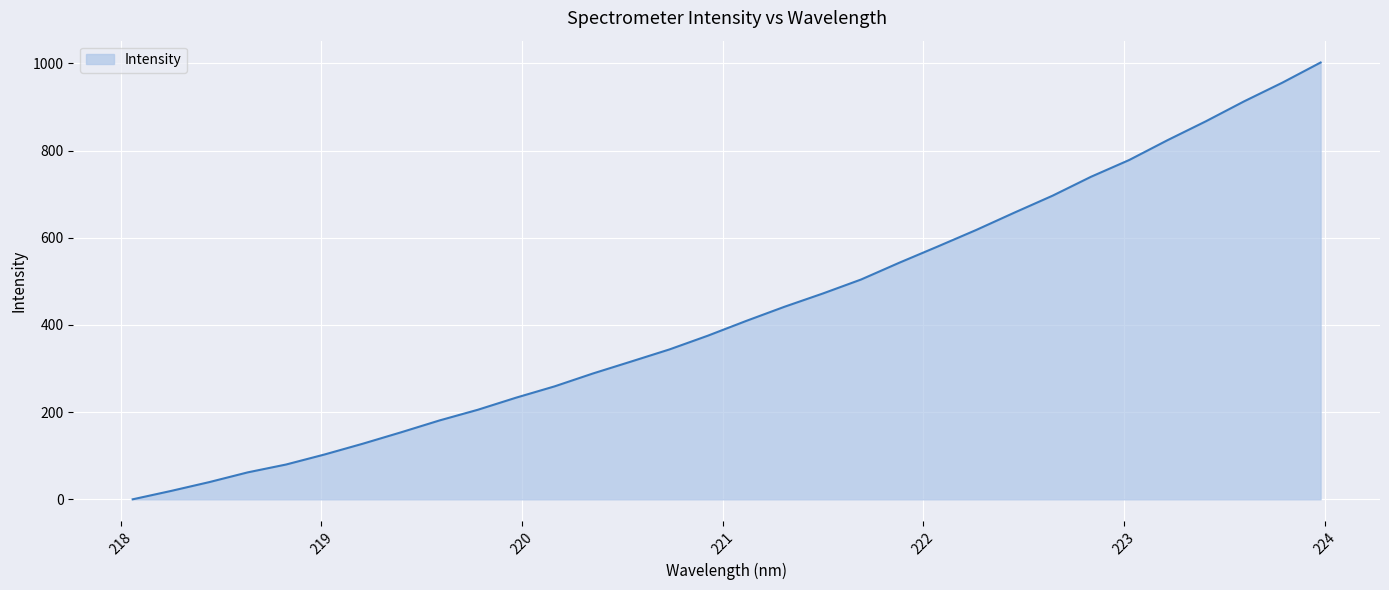

How many data points are above 409?

16